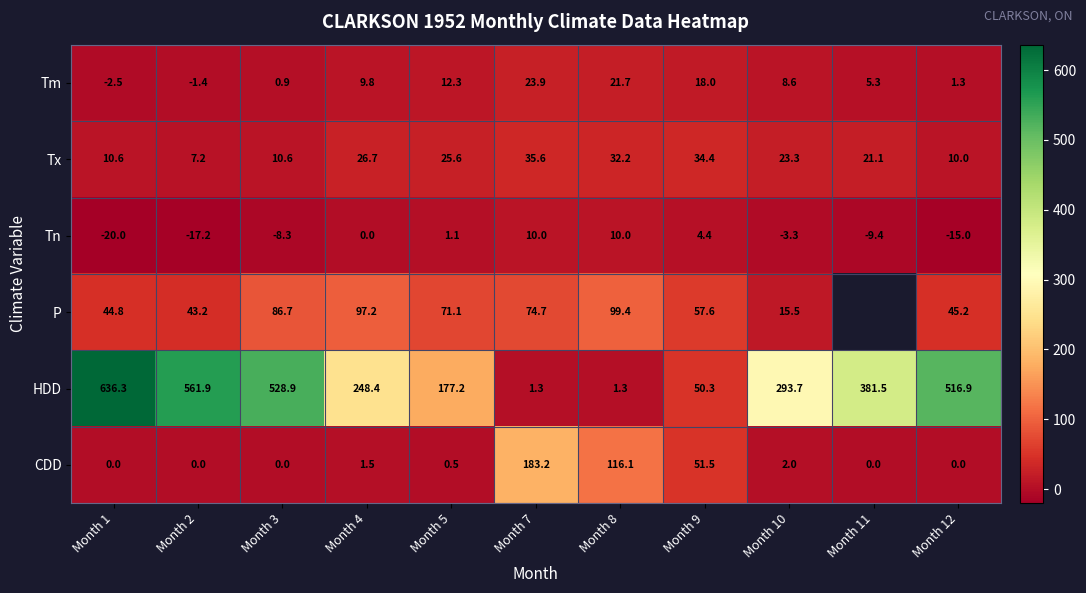

What is the total value across all series at Month 5?

287.8